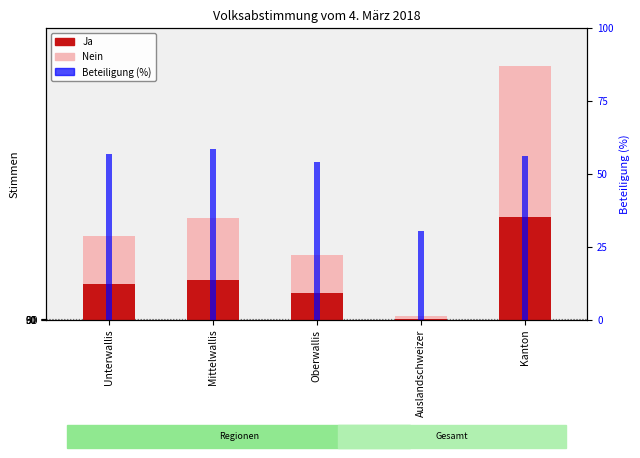

The value of Ja at Auslandschweizer is 663. True or false?

False